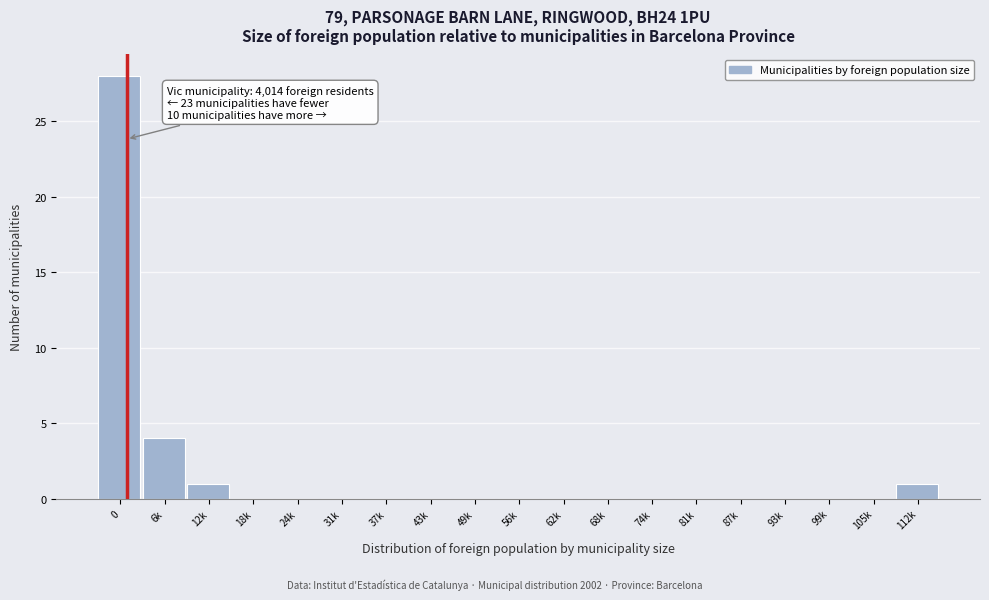

Reading left to right, transcribe all the data shown in this chart.

0=28	6k=4	12k=1	18k=0	24k=0	31k=0	37k=0	43k=0	49k=0	56k=0	62k=0	68k=0	74k=0	81k=0	87k=0	93k=0	99k=0	105k=0	112k=1